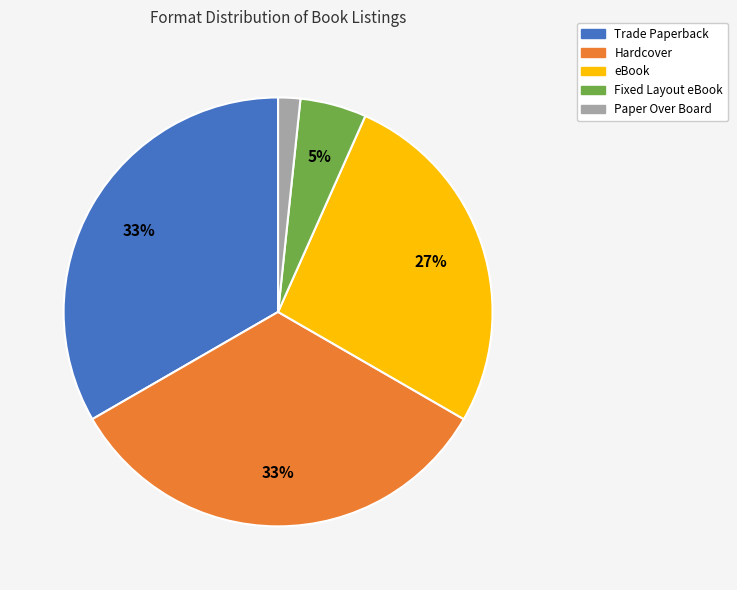

How many segments does this pie chart have?

5